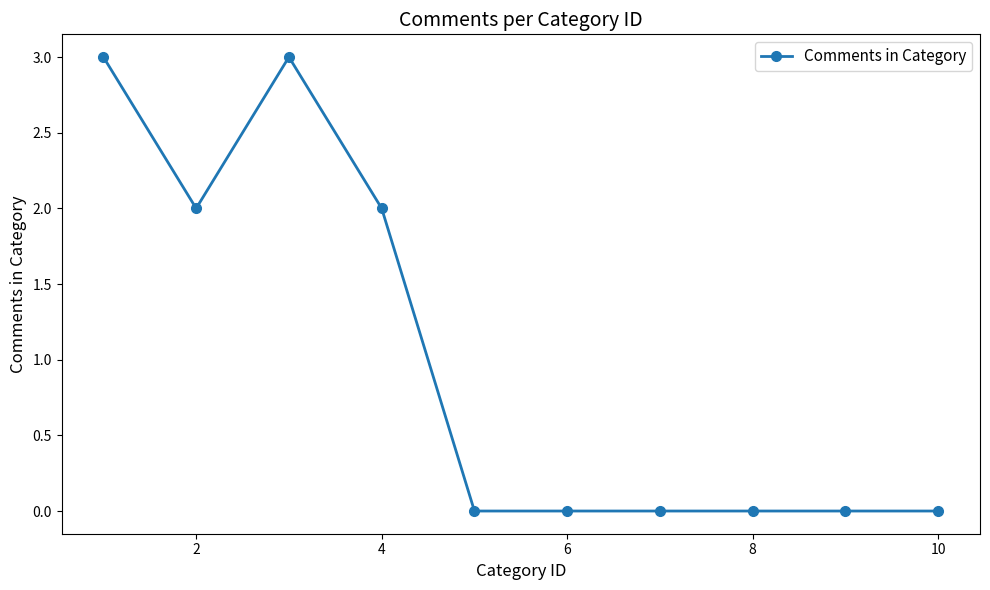

What is the maximum value shown in the chart?

3